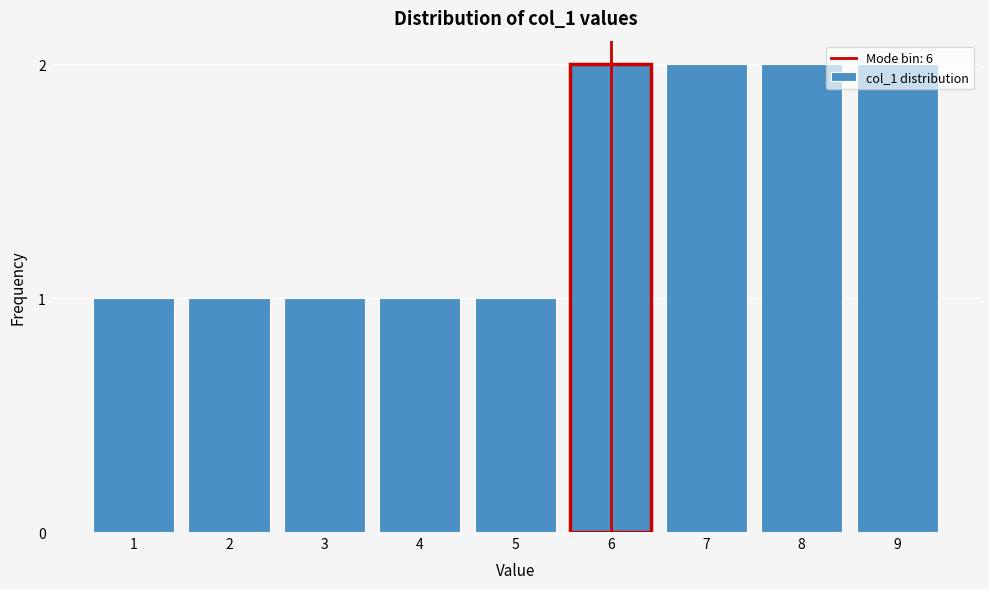

What is the value of the 4th bar from the left?

1